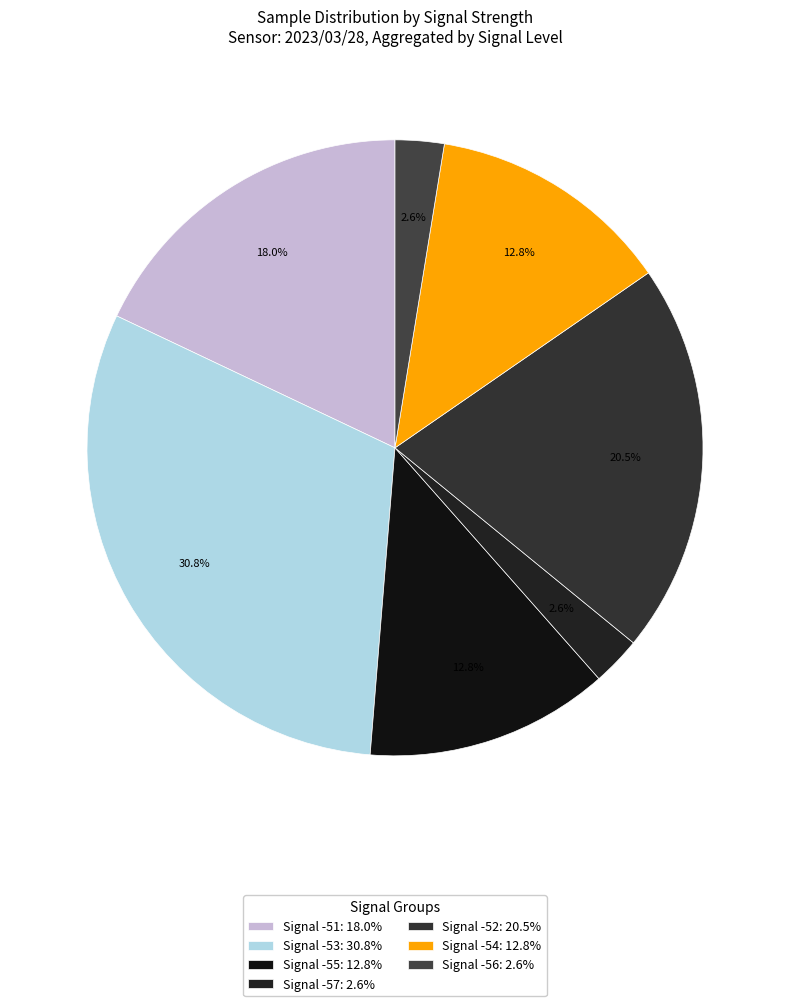

Does any single category account for the majority?

No